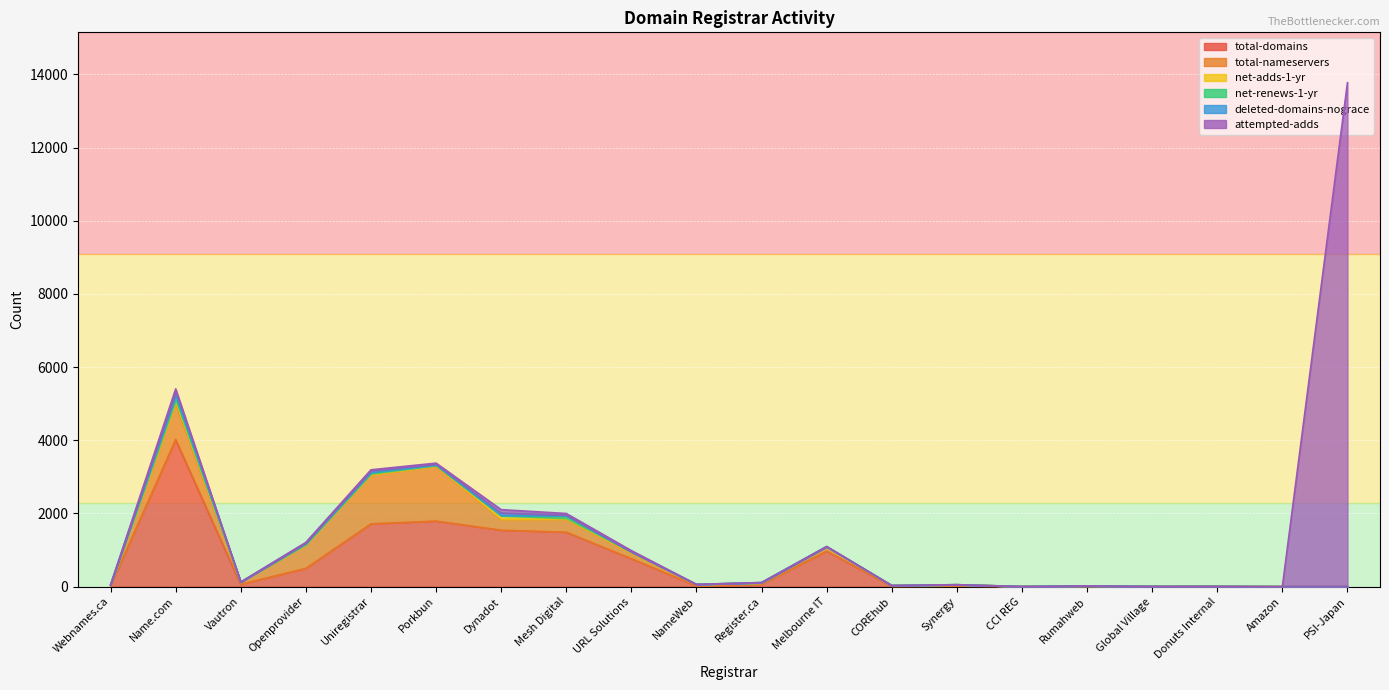

What value does the total-domains series have at Melbourne IT?

969